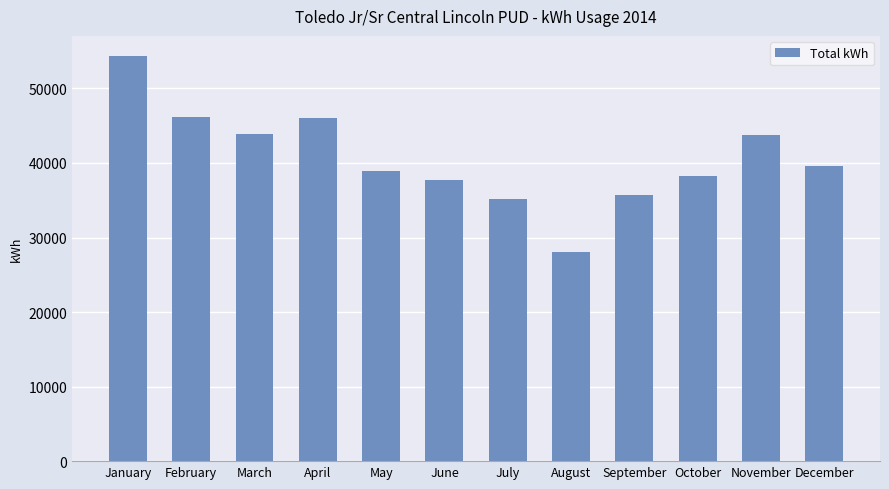

How many data points are less than 39656?

6